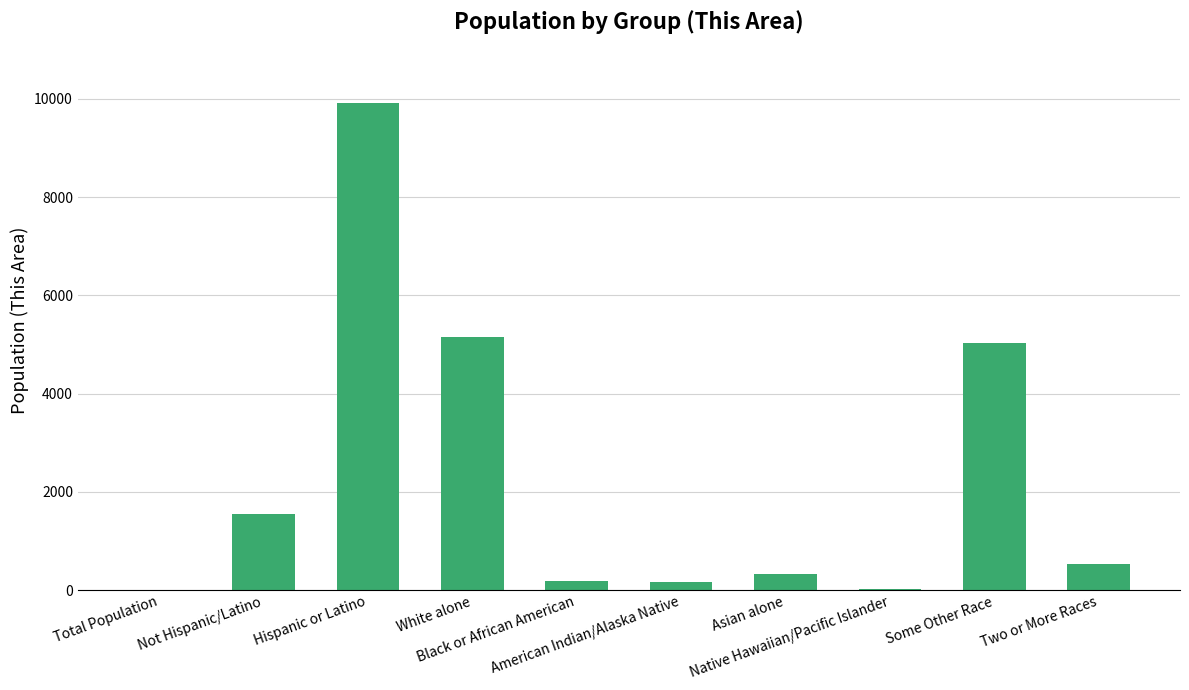

What is the greatest value displayed?

9906